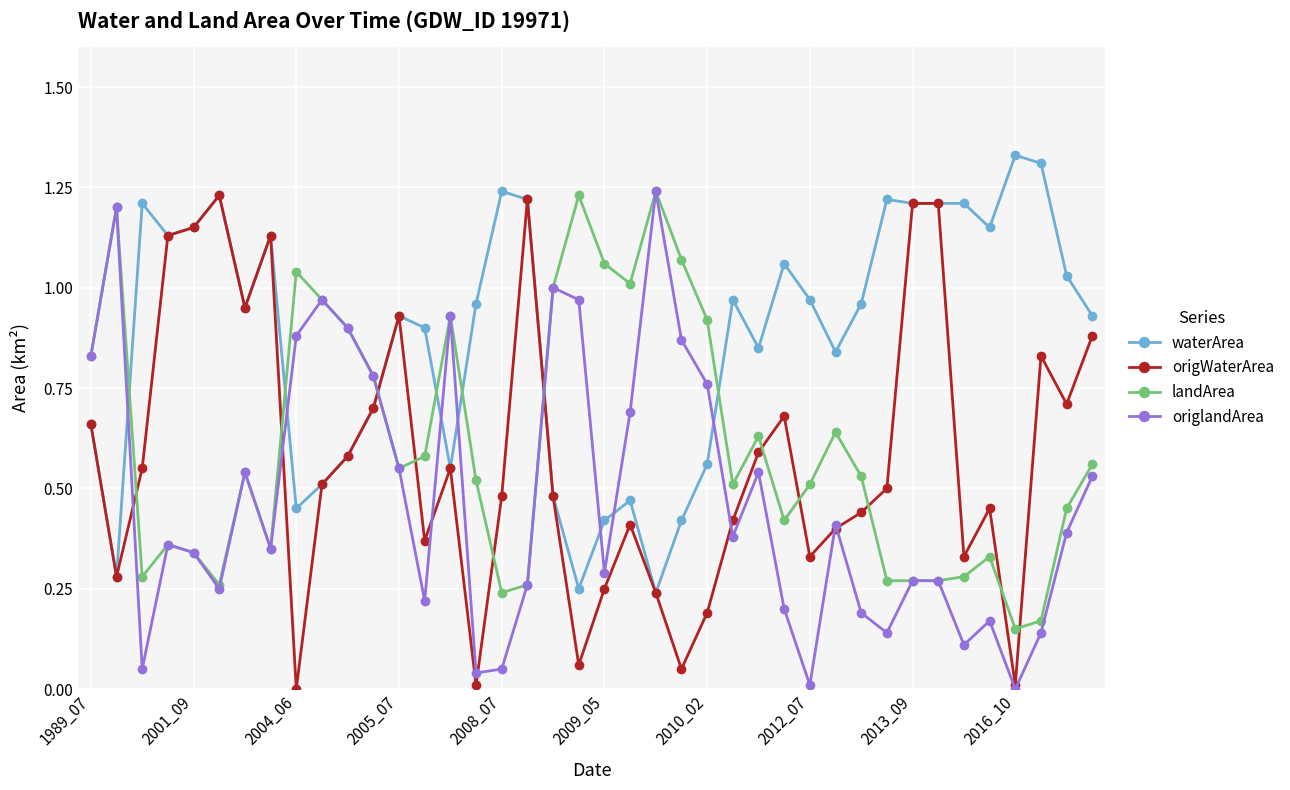

Which series has the largest total across all categories?

waterArea